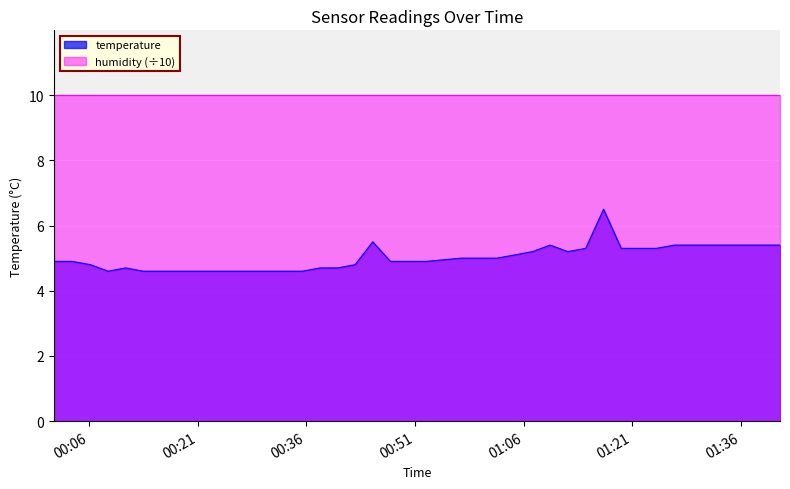

What position from the right is 2023-12-22T01:34:03?

4